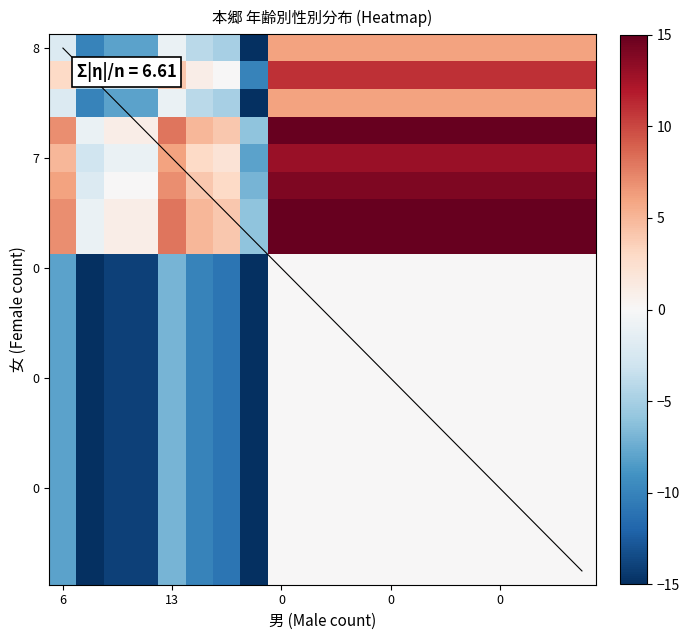

Count the number of data series in this chart.

20